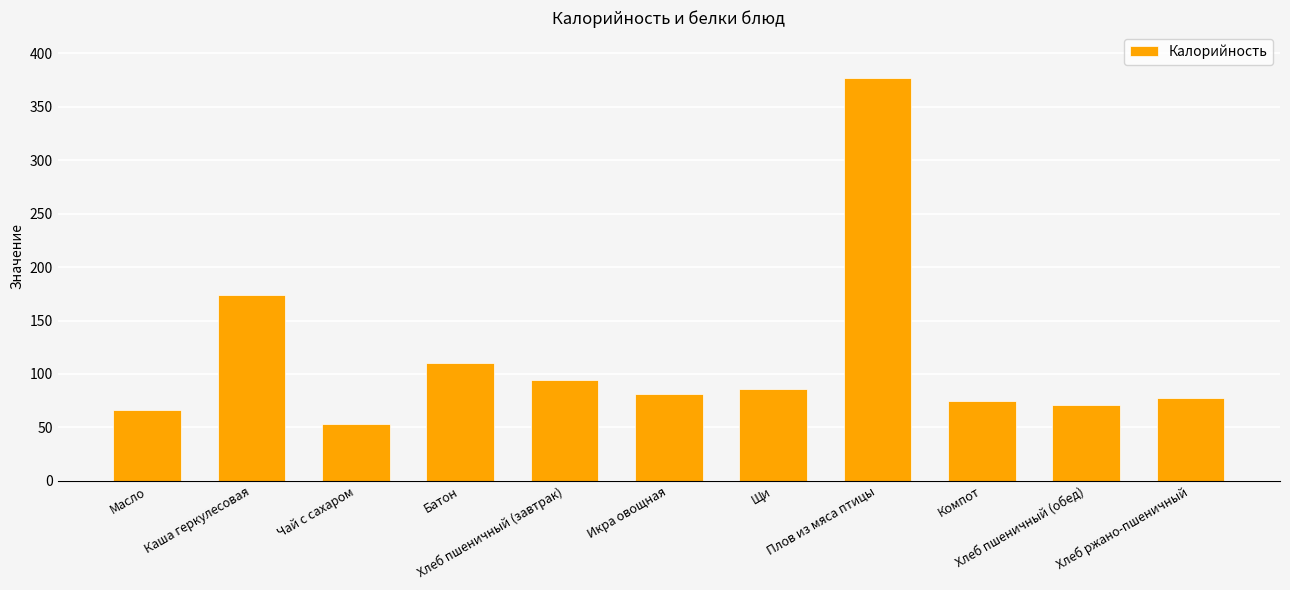

At which label does the data first exceed 81?

Каша геркулесовая